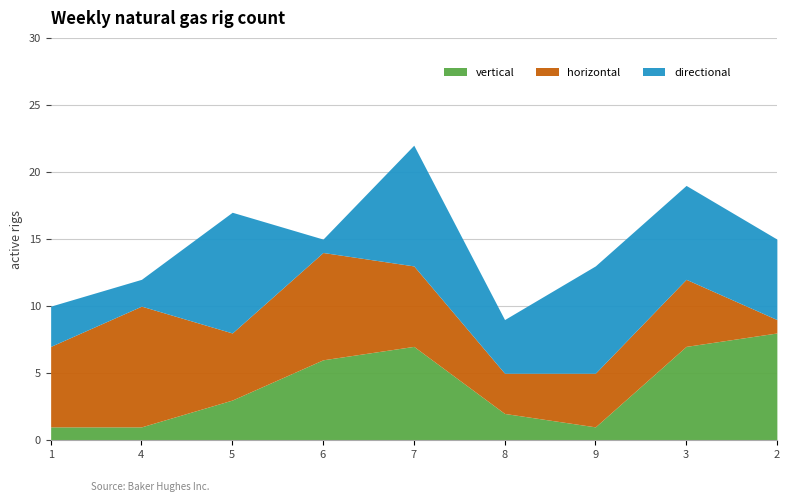

What is the label of the 2nd point from the right?

3